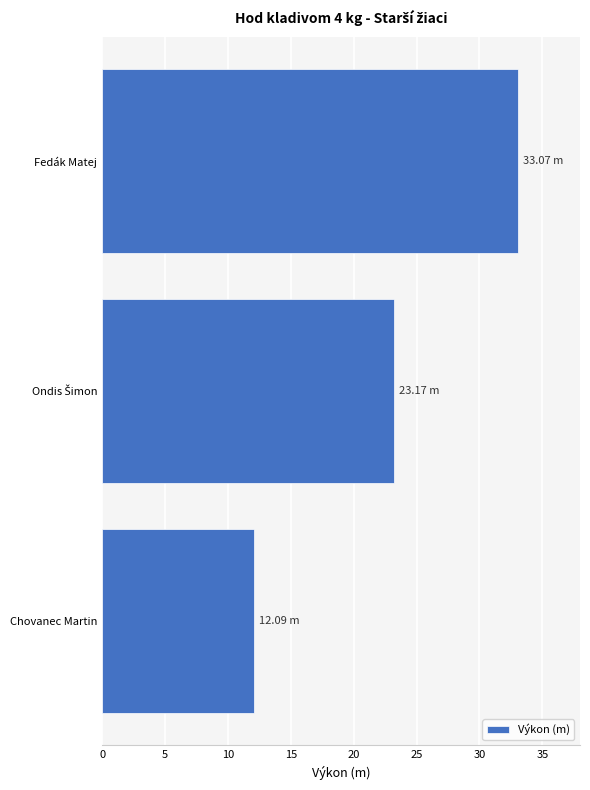

Are the bars grouped side by side (vs. stacked)?

No